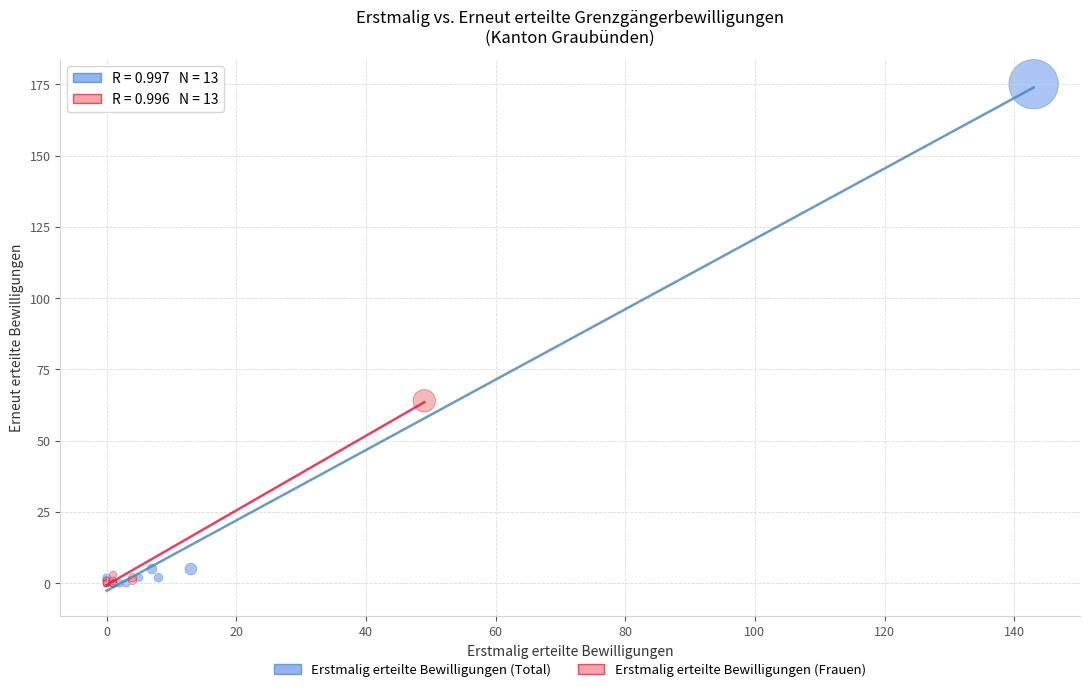

Which series reaches the maximum Y coordinate?

Erstmalig erteilte Bewilligungen (Total)